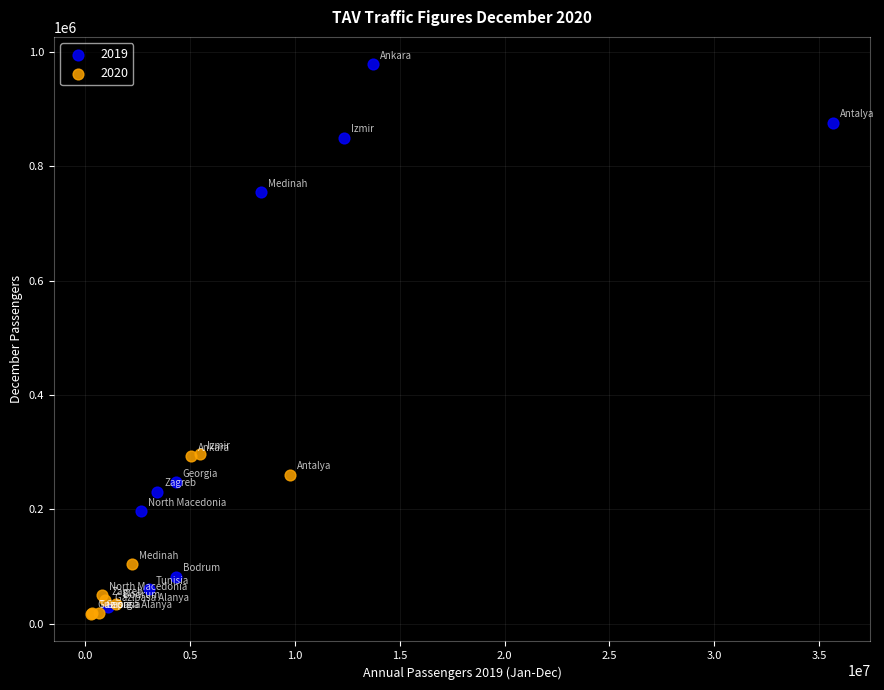

Which series contains the highest Y value?

2019